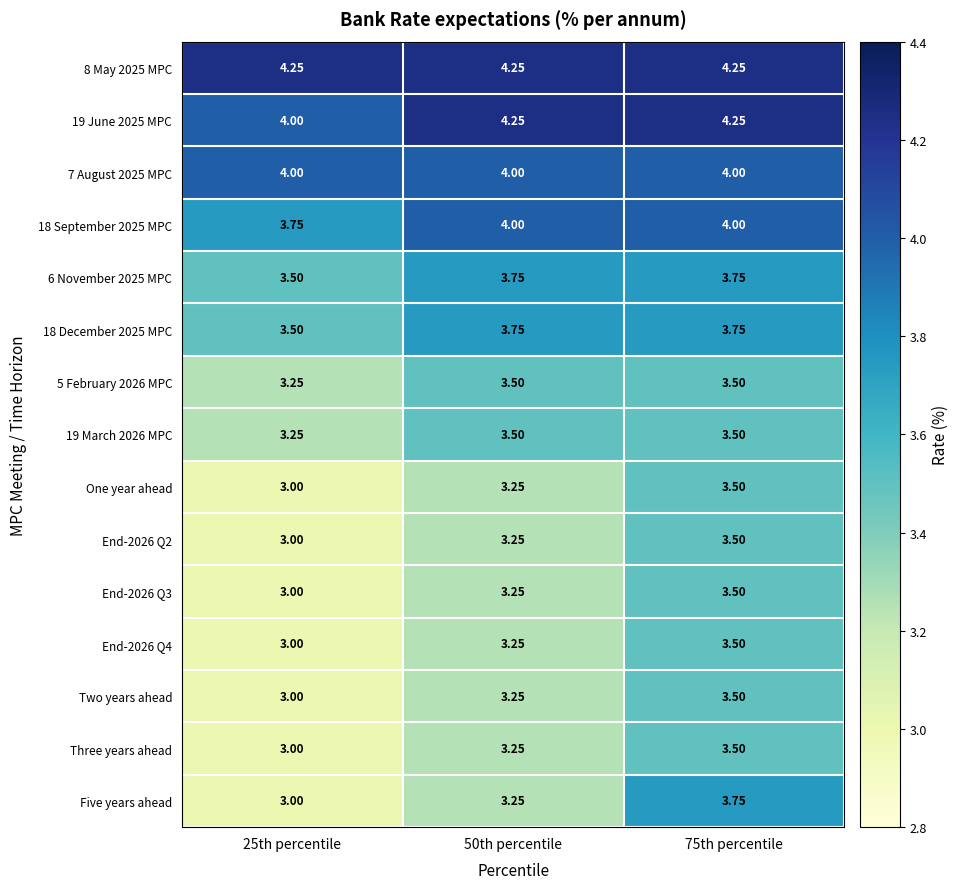

Is the value of End-2026 Q4 at 75th percentile greater than the value of Five years ahead at 75th percentile?

No